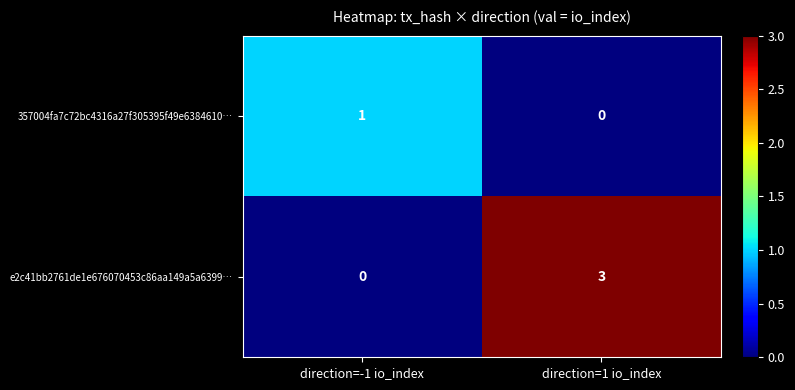

The e2c41bb2761de1e676070453c86aa149a5a6399… series shows 0 at direction=-1 io_index. True or false?

True